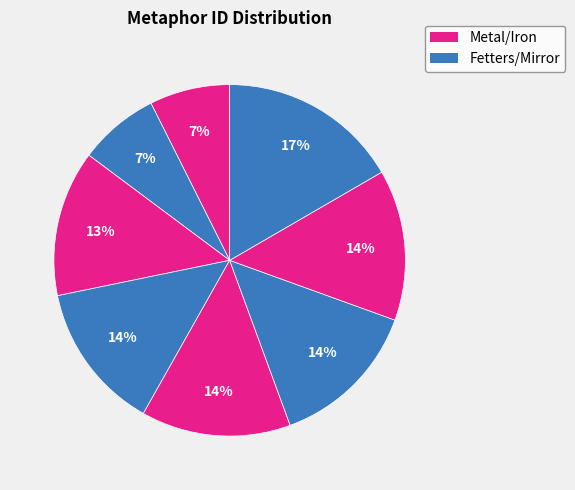

Is there any slice that represents more than half of the pie?

No